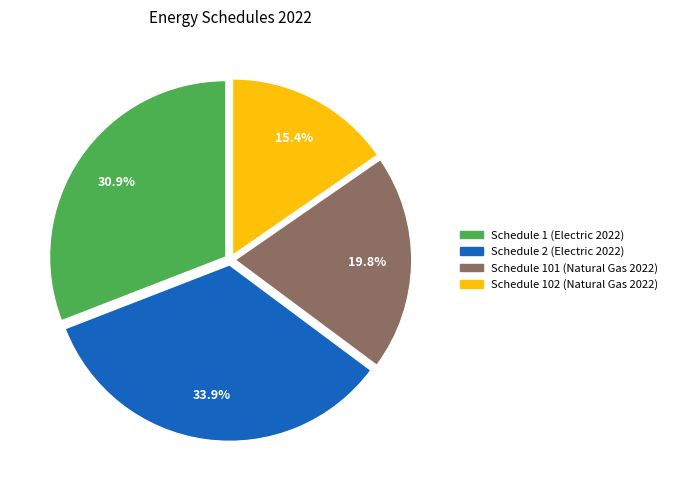

Between Schedule 1 (Electric 2022) and Schedule 101 (Natural Gas 2022), which is larger?

Schedule 1 (Electric 2022)